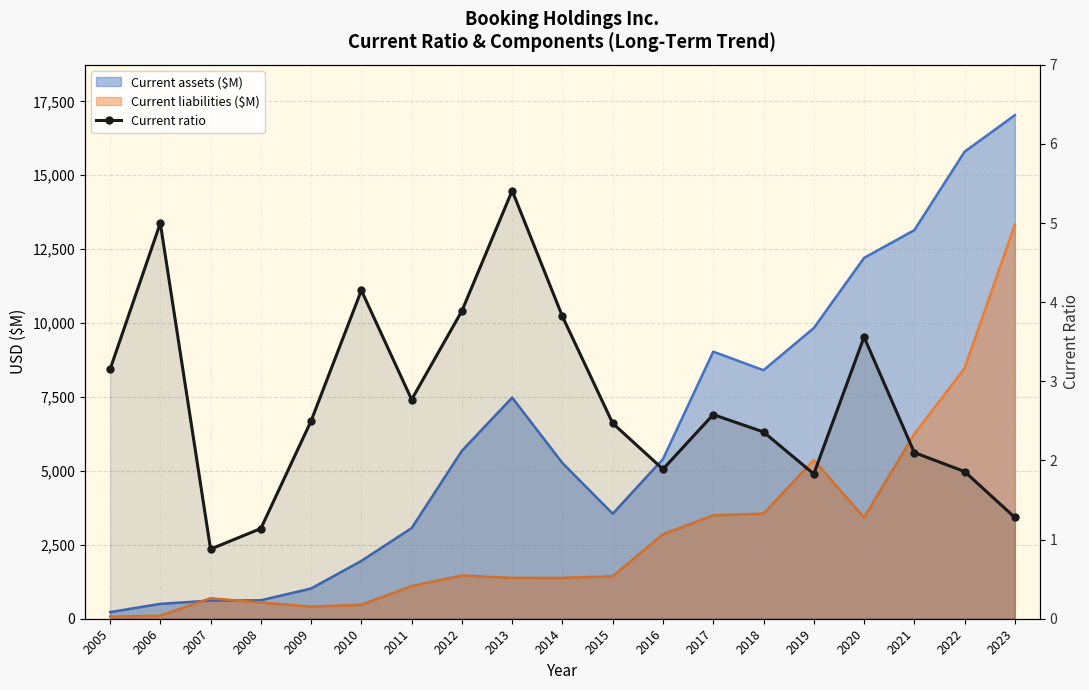

Is it true that the value at 2006 is 5.0?

True